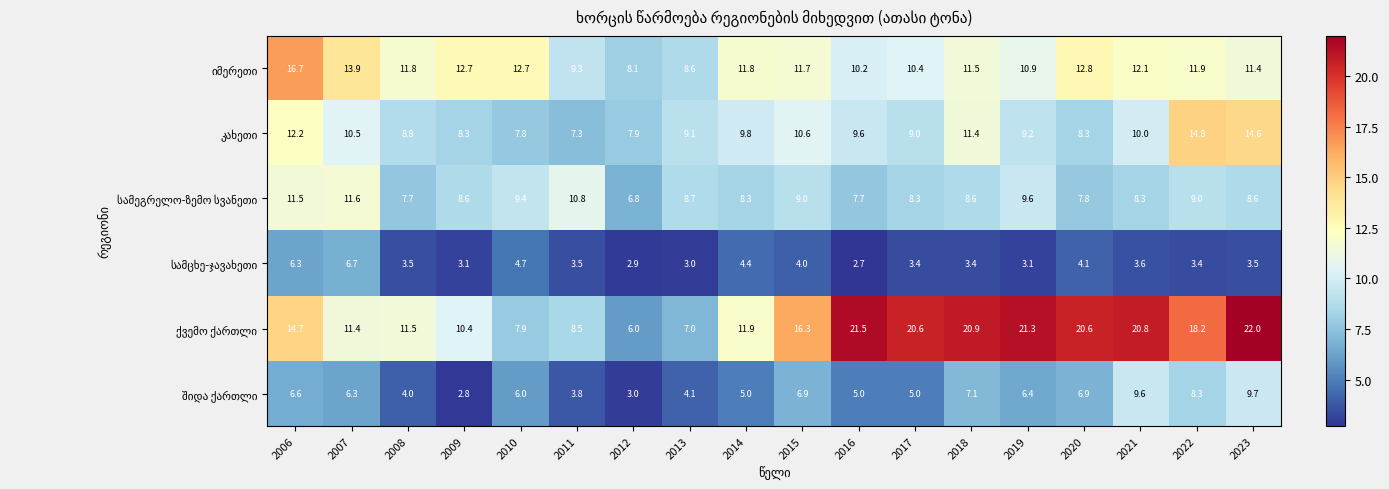

At which category does the chart reach its minimum across all series?

2016